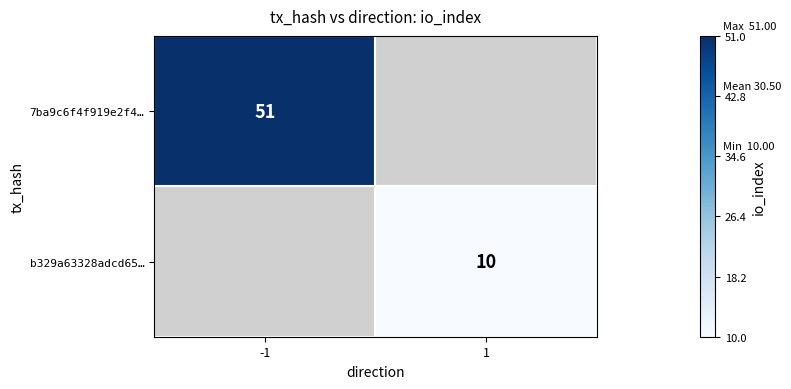

Is it true that b329a63328adcd65… equals 14 at 1?

False